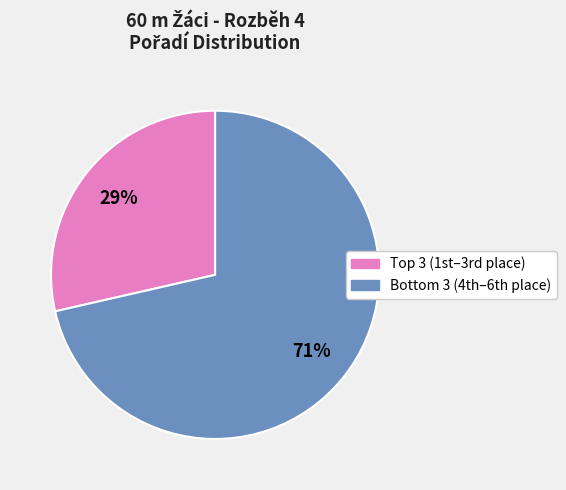

To the nearest percent, what is the average slice percentage?

50%